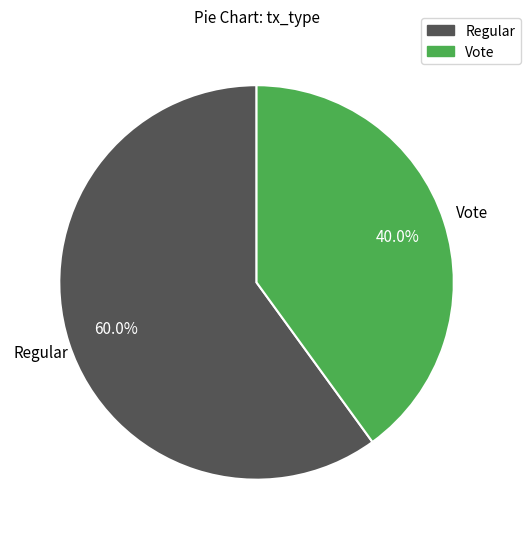

The Regular slice represents 60% of the pie. True or false?

True